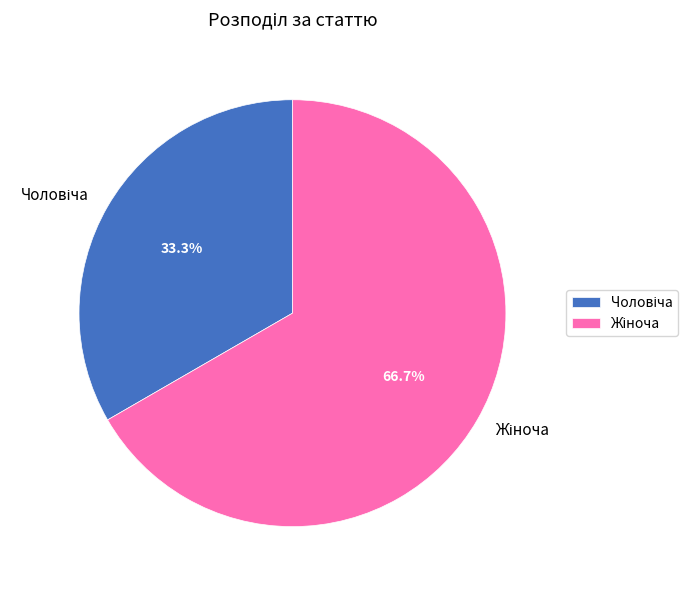

Does any single category account for the majority?

Yes